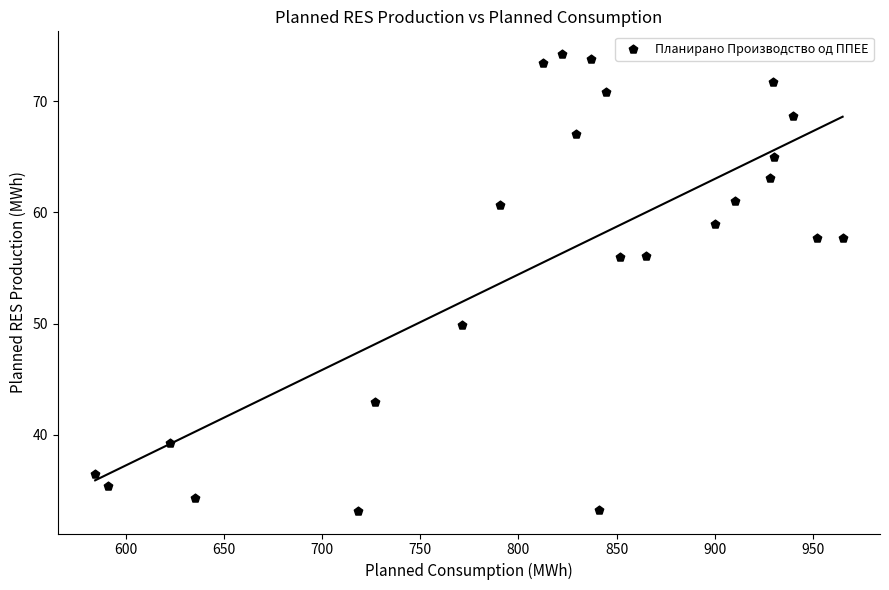

What is the range of Y values (max minus min)?

41.0